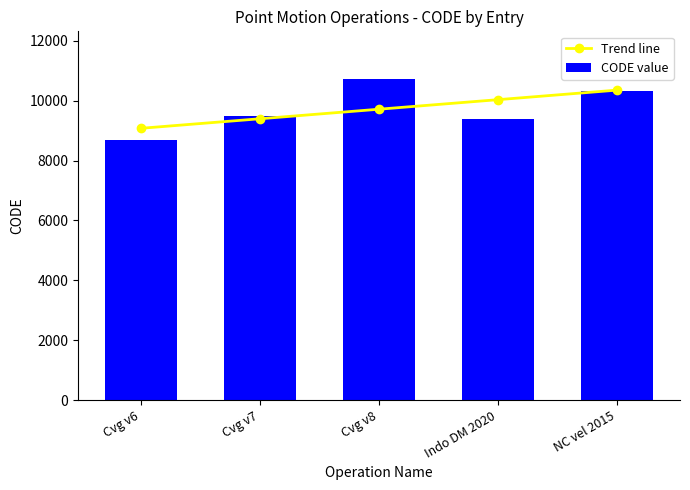

Which has a higher value, Indo DM 2020 or NC vel 2015?

NC vel 2015